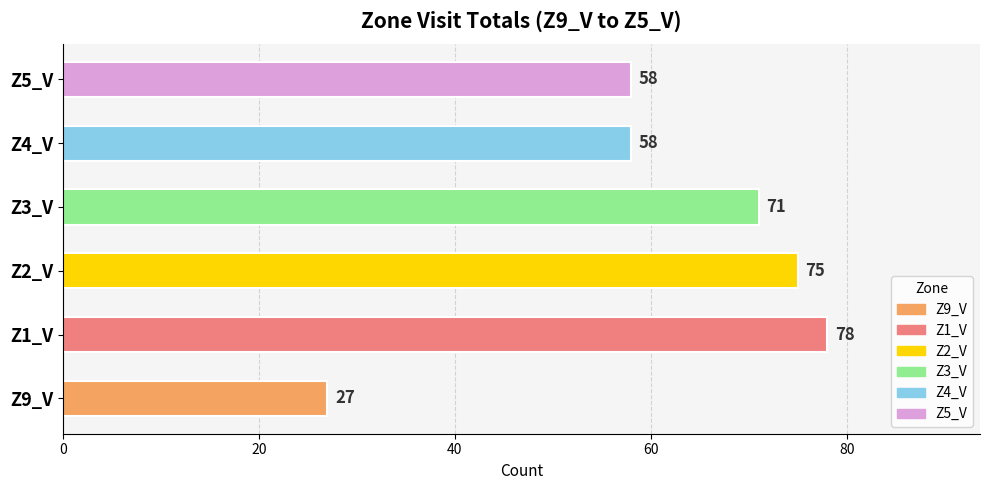

Is it true that the value at Z1_V is 78?

True